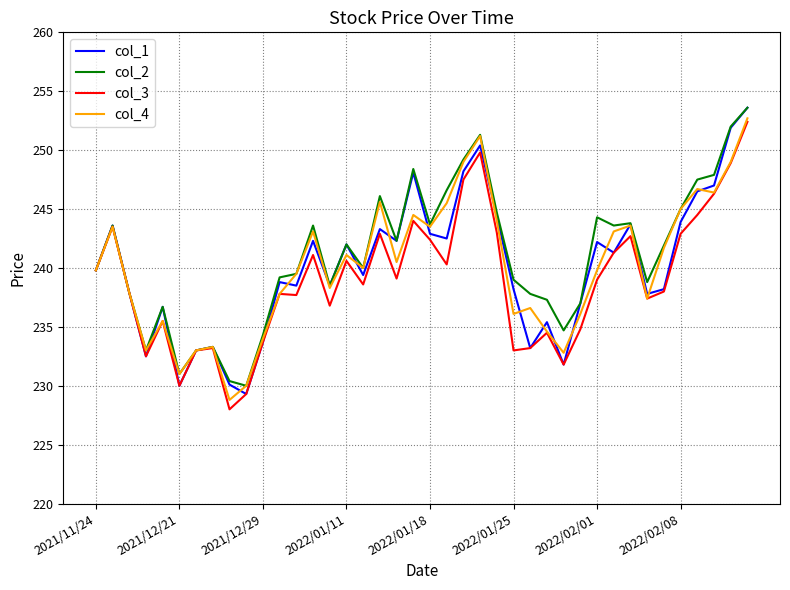

What is the minimum value shown in the chart?

228.0